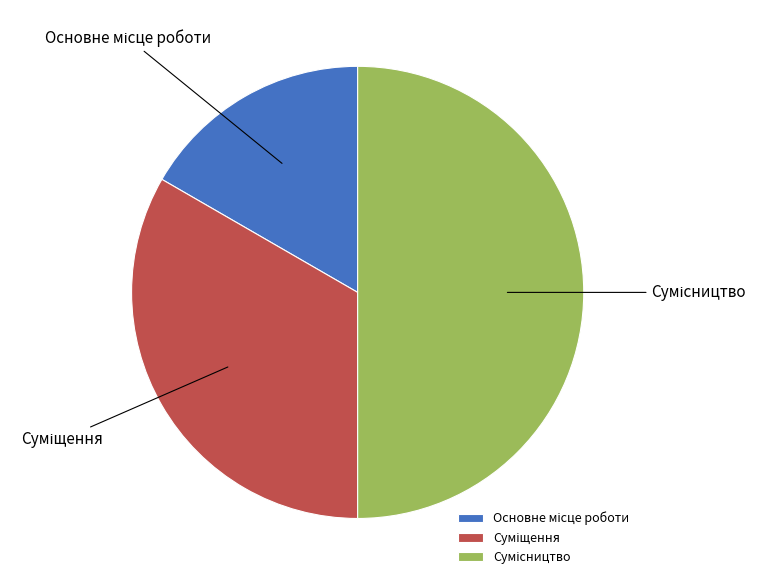

Which slice is the smallest?

Основне місце роботи